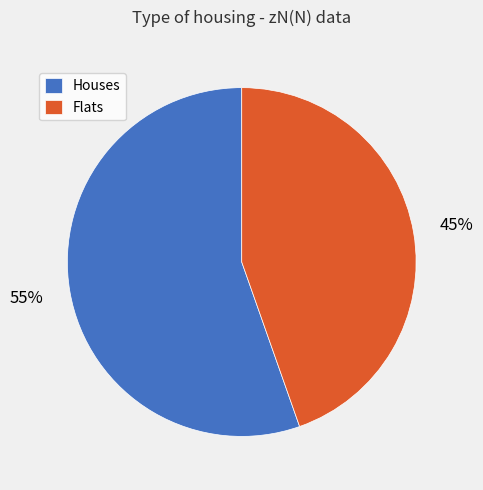

Approximately how many times larger is the value at Houses compared to Flats?

1.2